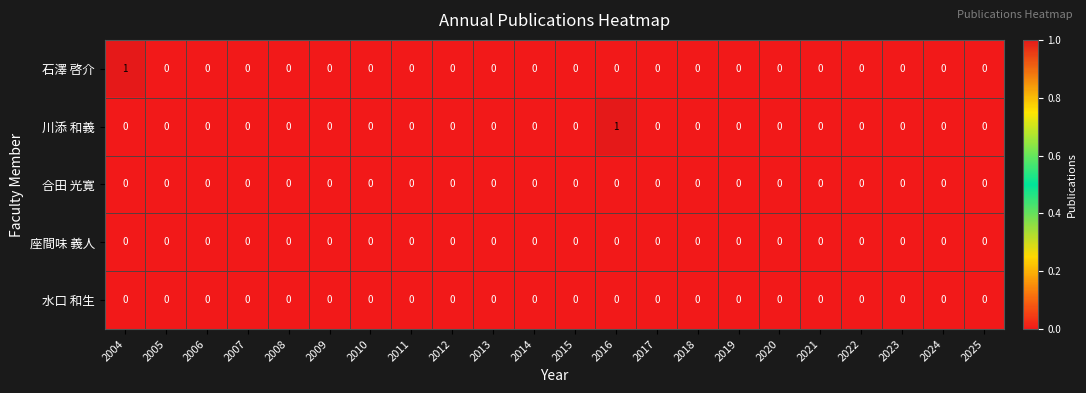

How many 川添 和義 values are between 0 and 1?

22